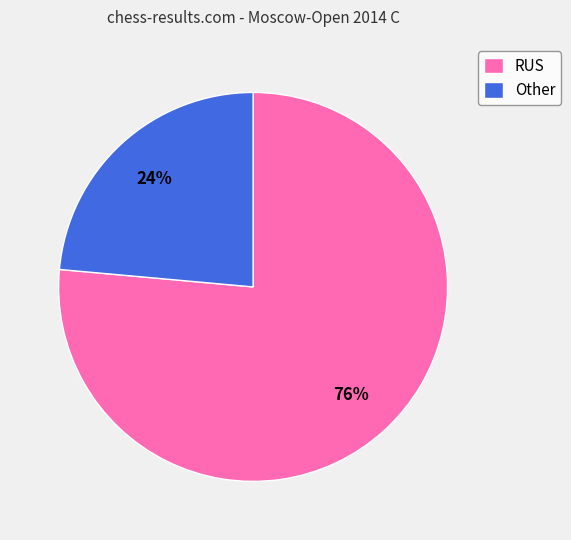

What is the ratio of the value at RUS to the value at Other?

3.2